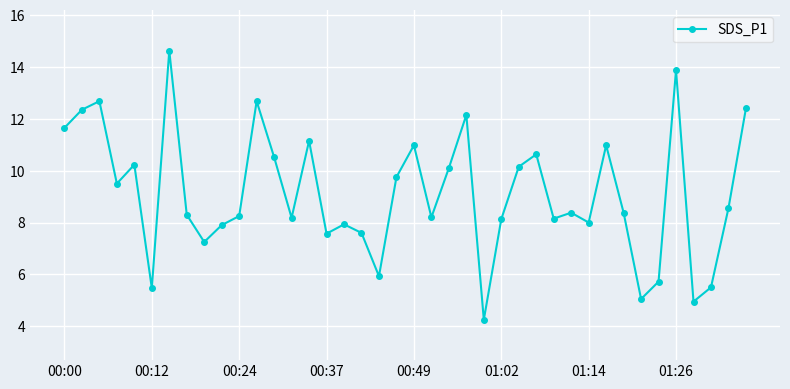

How many points are lower than both their immediate neighbors (excluding endpoints)?

12